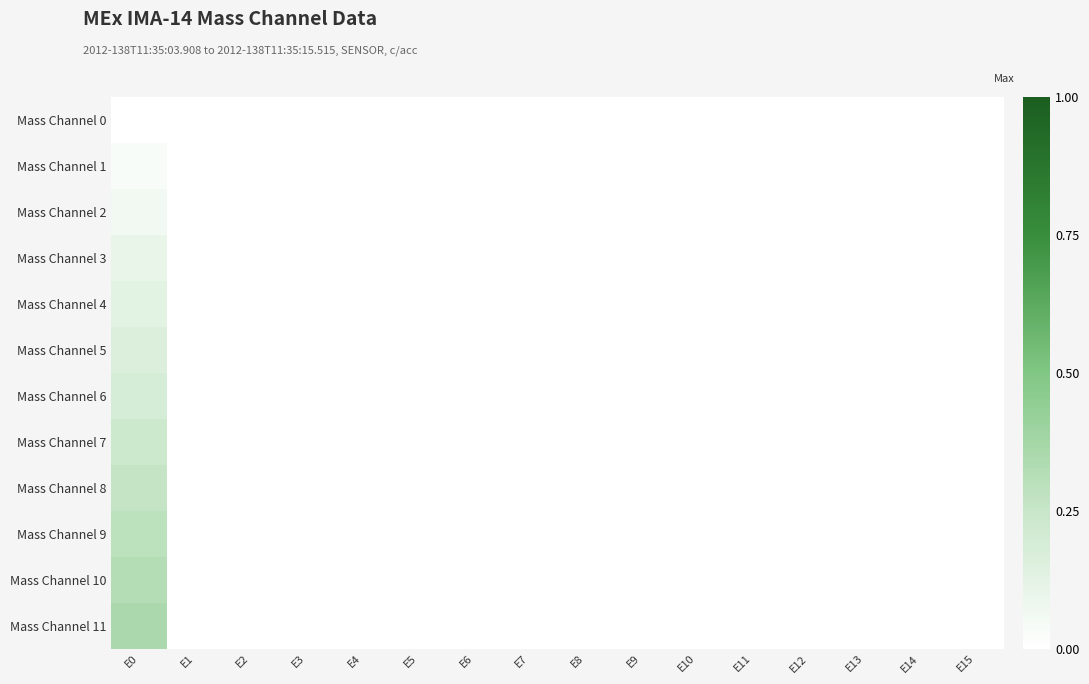

Count the number of categories in the chart.

16